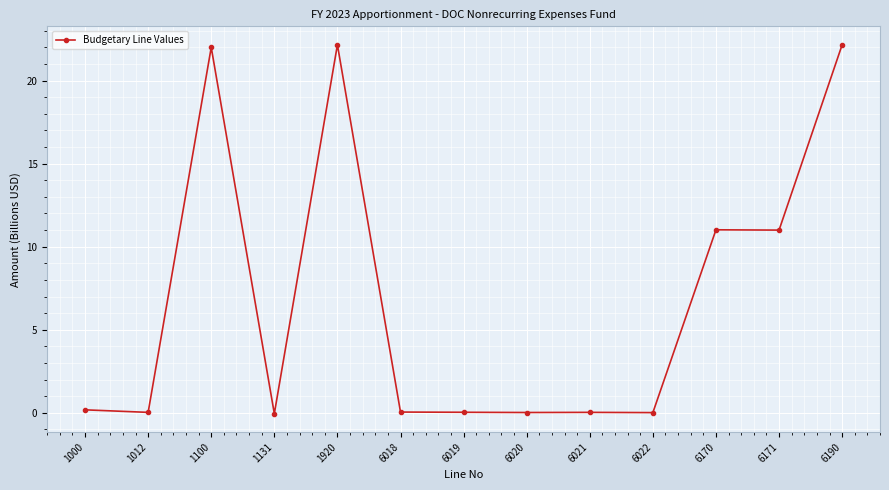

True or false: the data has more than 1 interior local peaks.

True